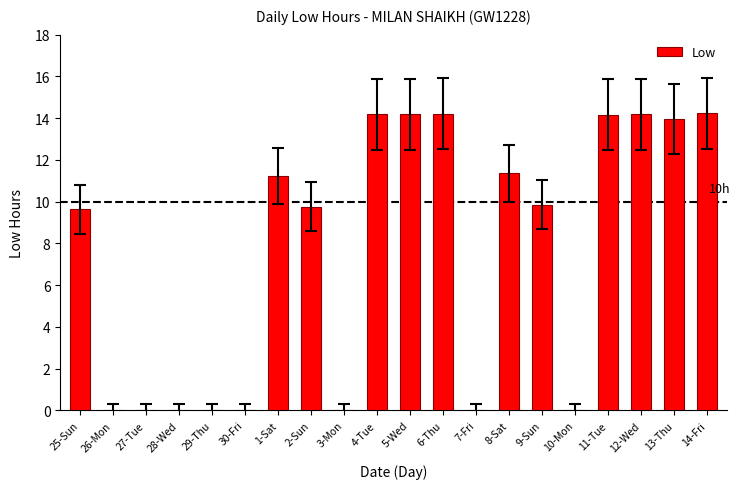

What is the change in value from 28-Wed to 8-Sat?

+11.4